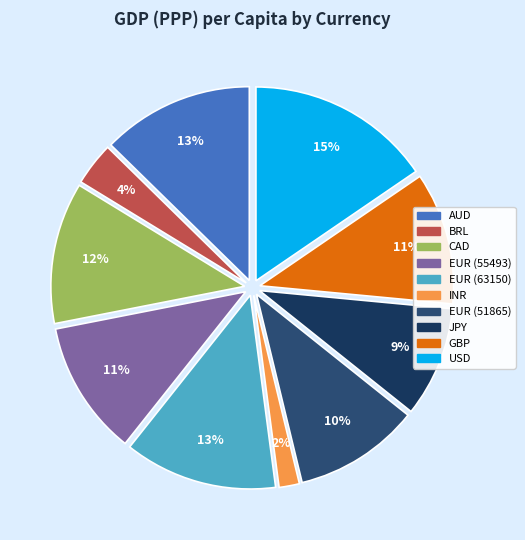

What is the smallest slice in the pie chart?

INR